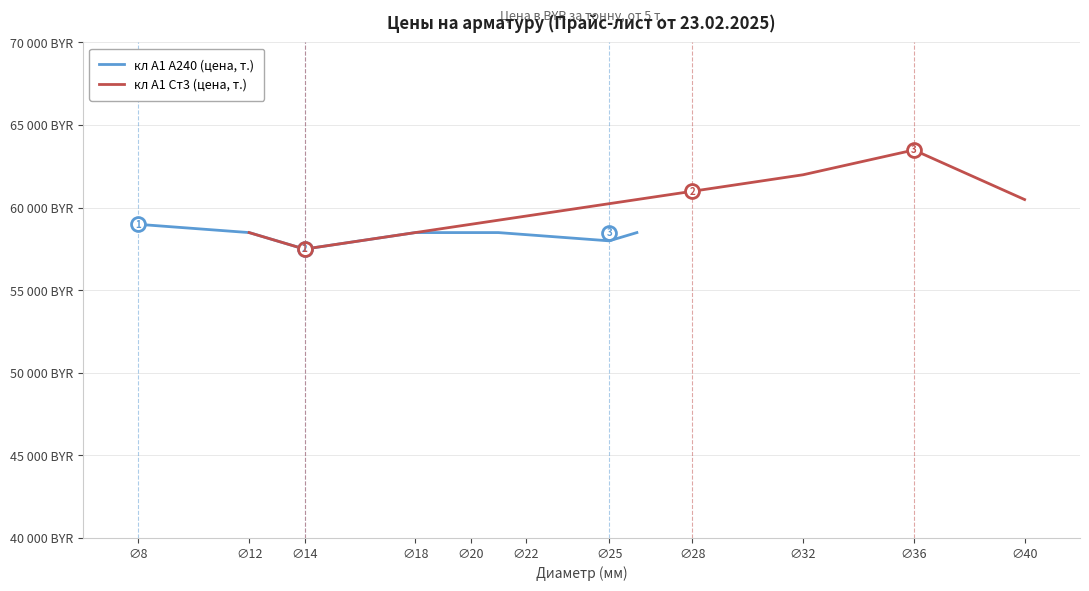

How many values in the кл А1 Ст3 (цена, т.) series are below 60490?

3